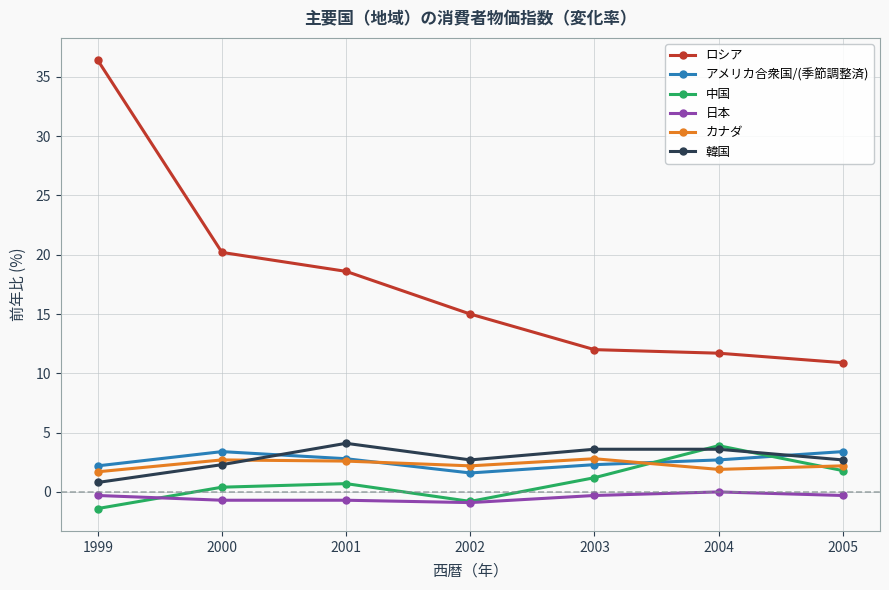

At how many categories does at least one series exceed 16?

3